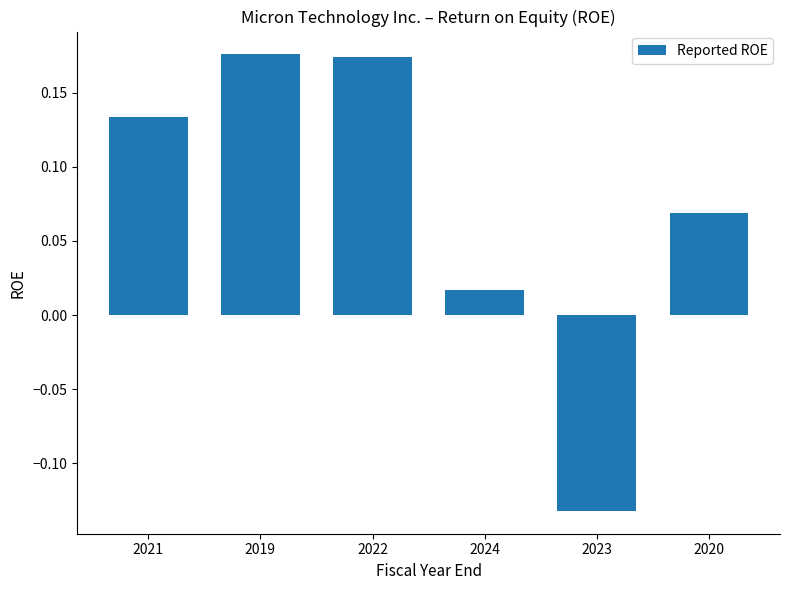

How many series are shown in this chart?

1